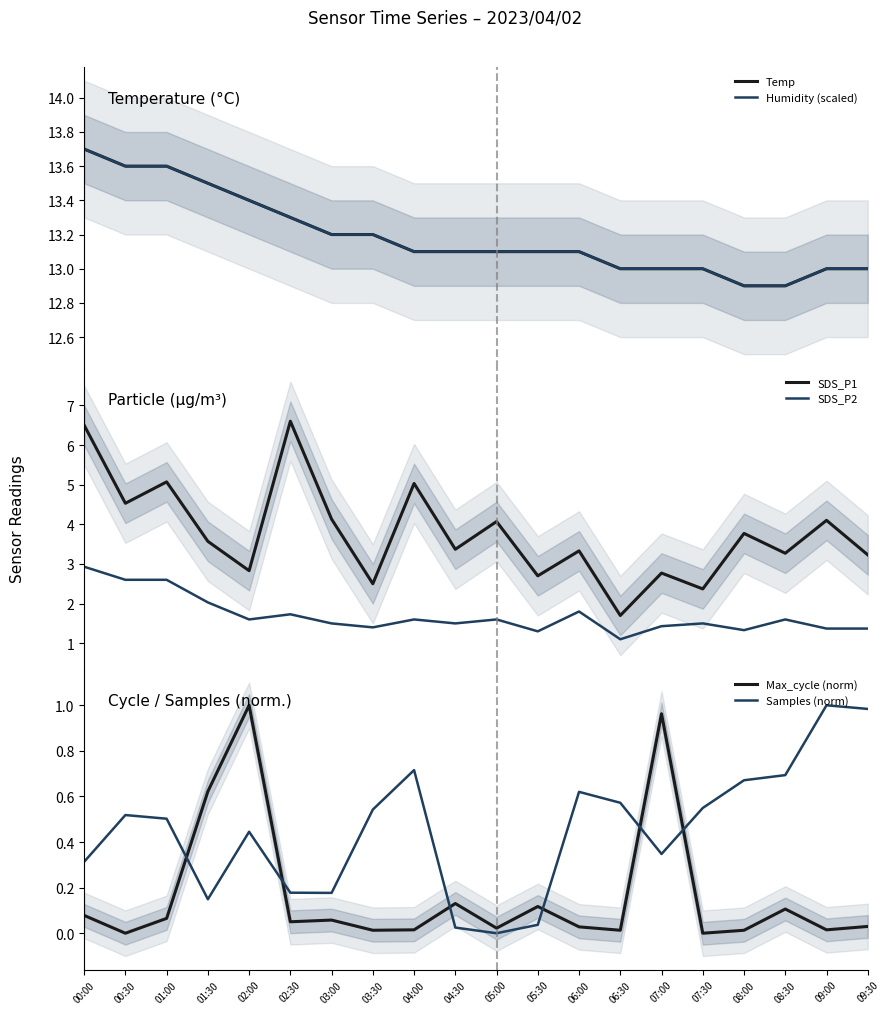

What is the label of the 3rd point from the left?

01:00